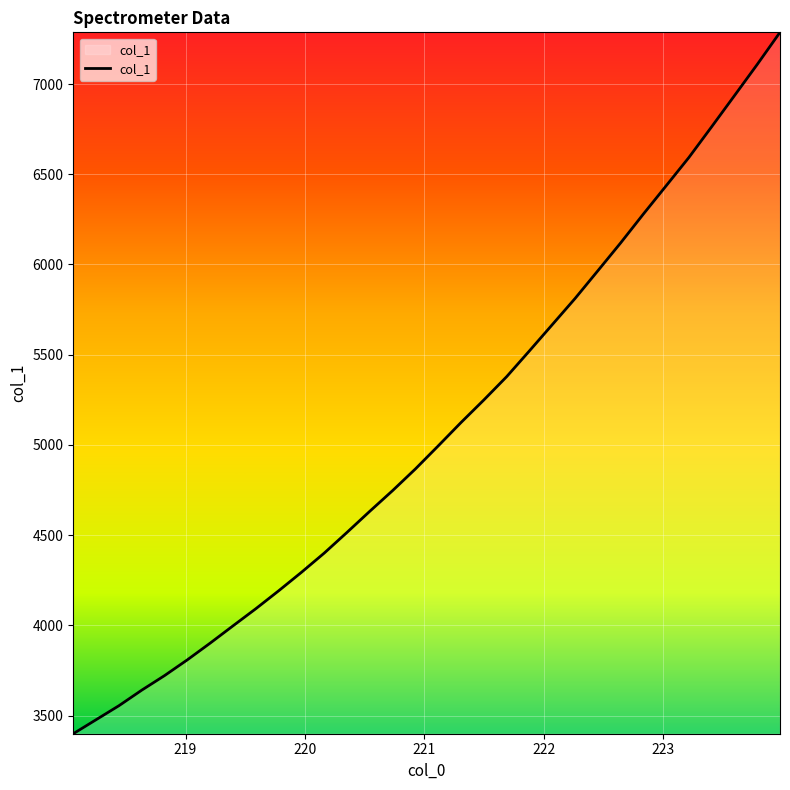

What is the difference between the maximum and minimum values?

3886.1